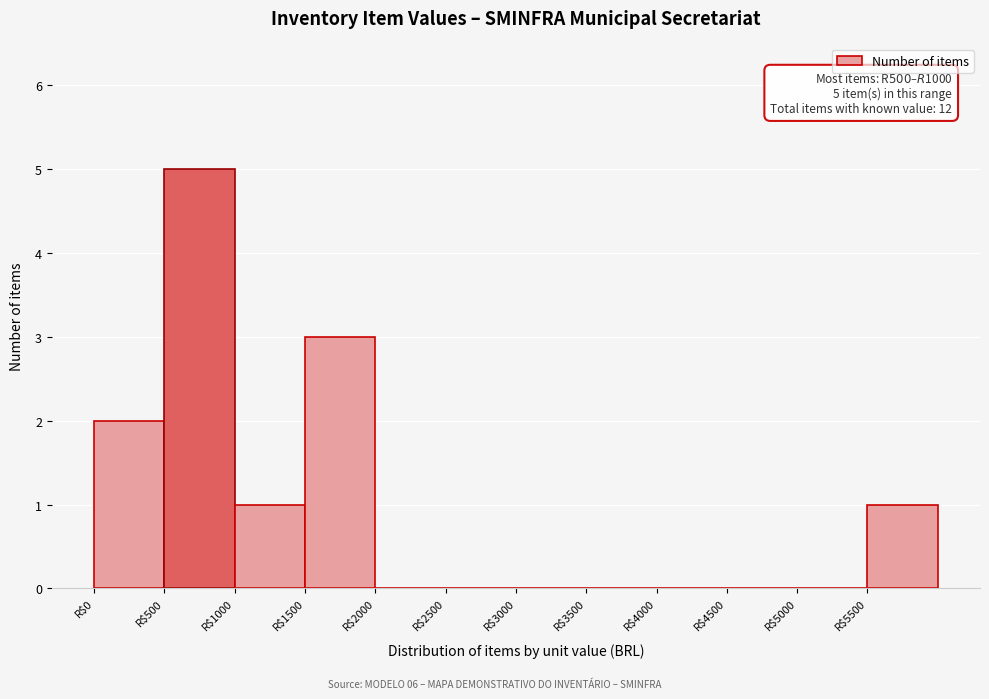

Over which range of the x-axis is the bar tallest?

500 to 1000